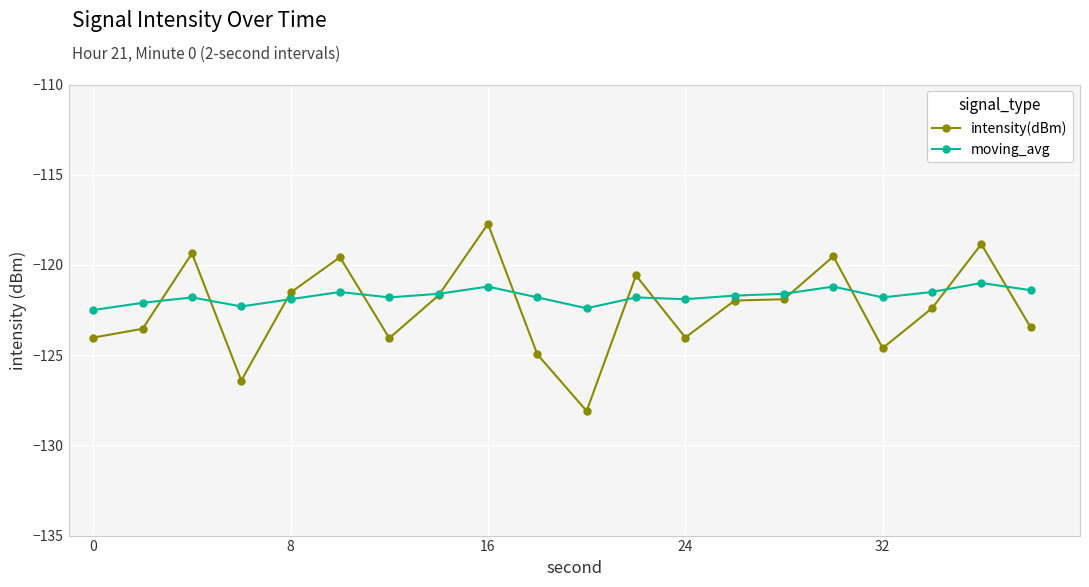

What is the value of the moving_avg point at the 7th from the left?

-121.8